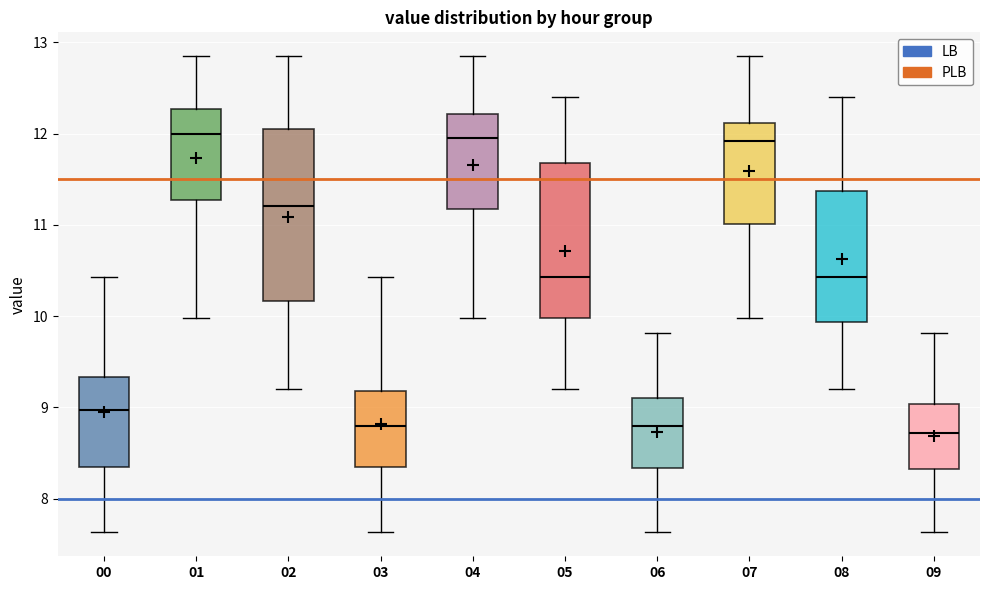

Comparing the boxes themselves (not the whiskers), which one is the tallest?

02